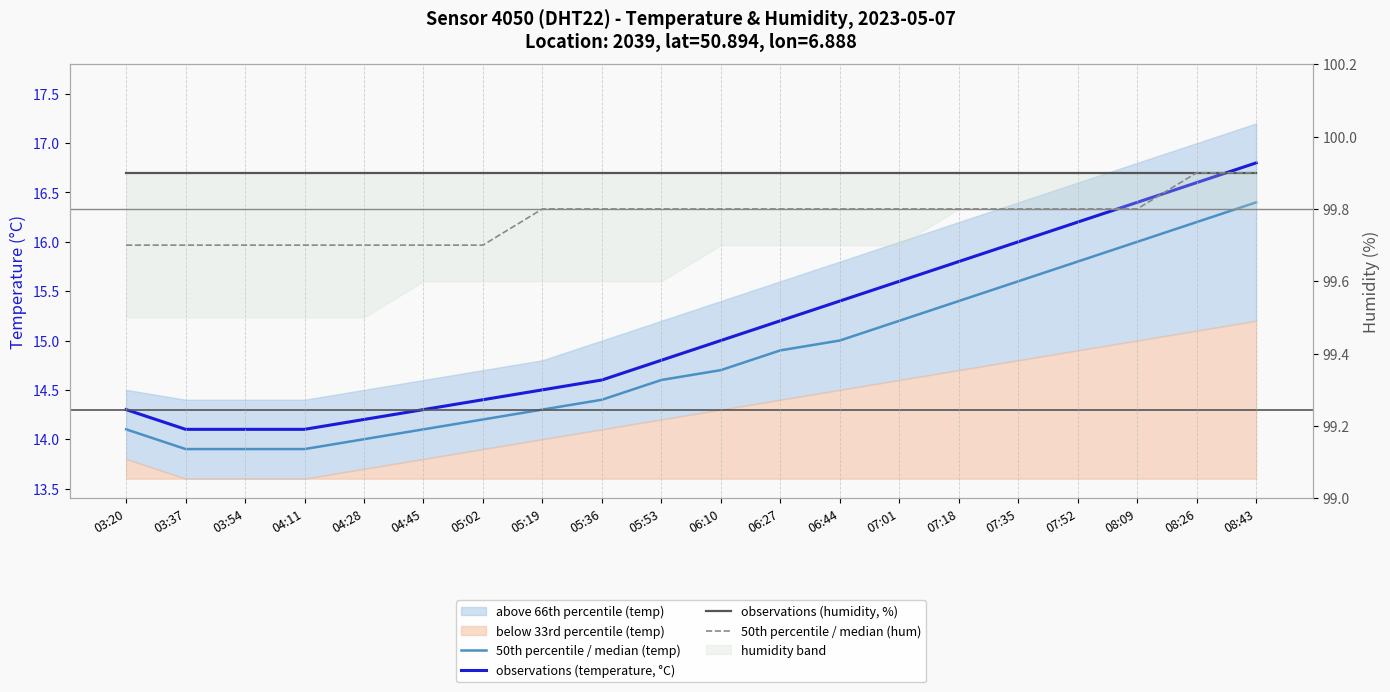

What is the sum of the observations (humidity, %) values at 06:44 and 04:28?

199.8